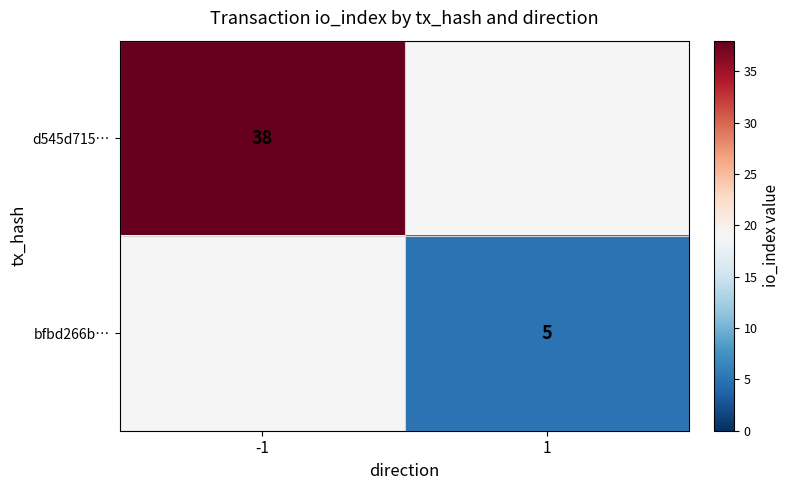

How many series are shown in this chart?

2